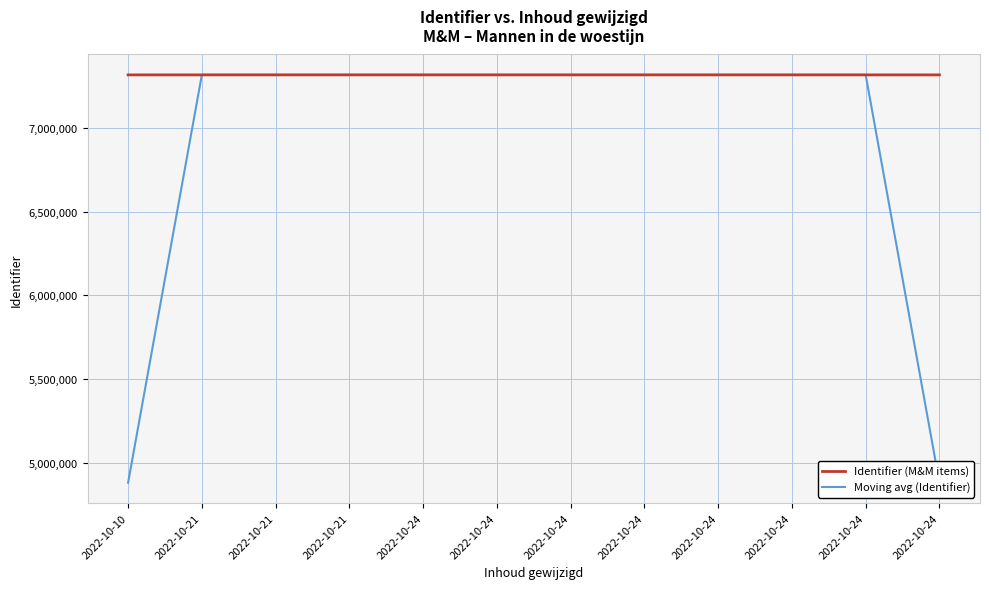

The value of Moving avg (Identifier) at 2022-10-24 is 3139023.1. True or false?

False